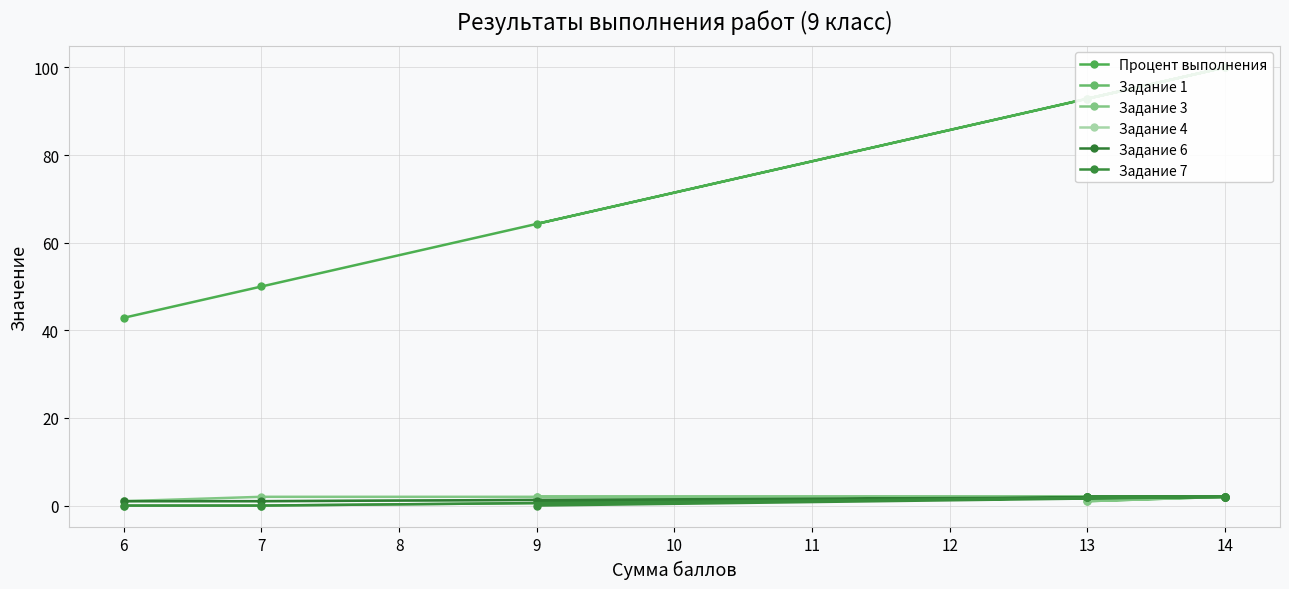

True or false: Задание 3 has a value of 2.0 at 14.

True